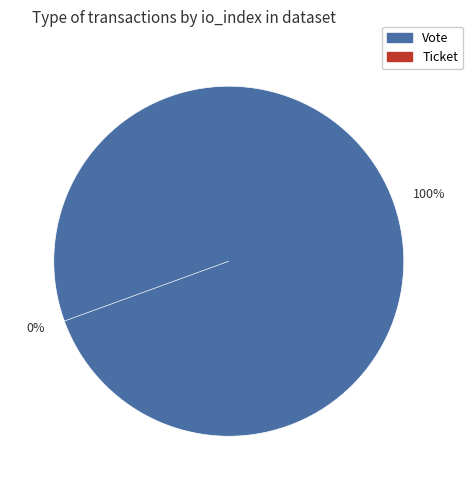

Is Ticket the majority of the pie?

No